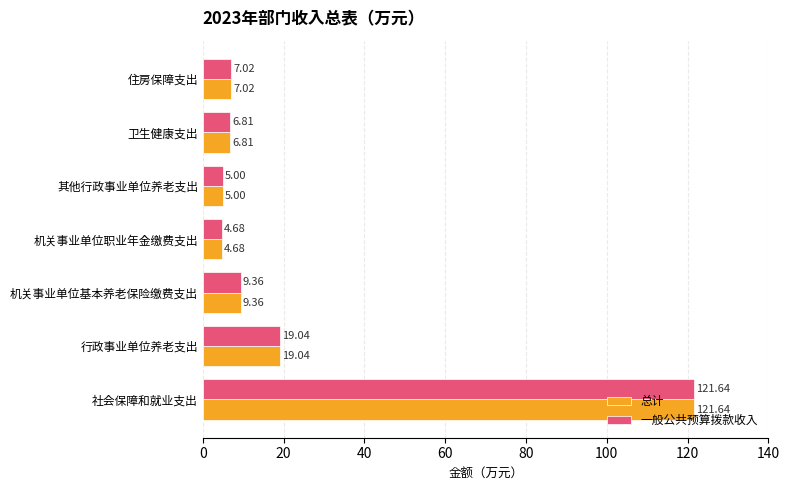

Is the value of 总计 at 其他行政事业单位养老支出 greater than the value of 一般公共预算拨款收入 at 社会保障和就业支出?

No